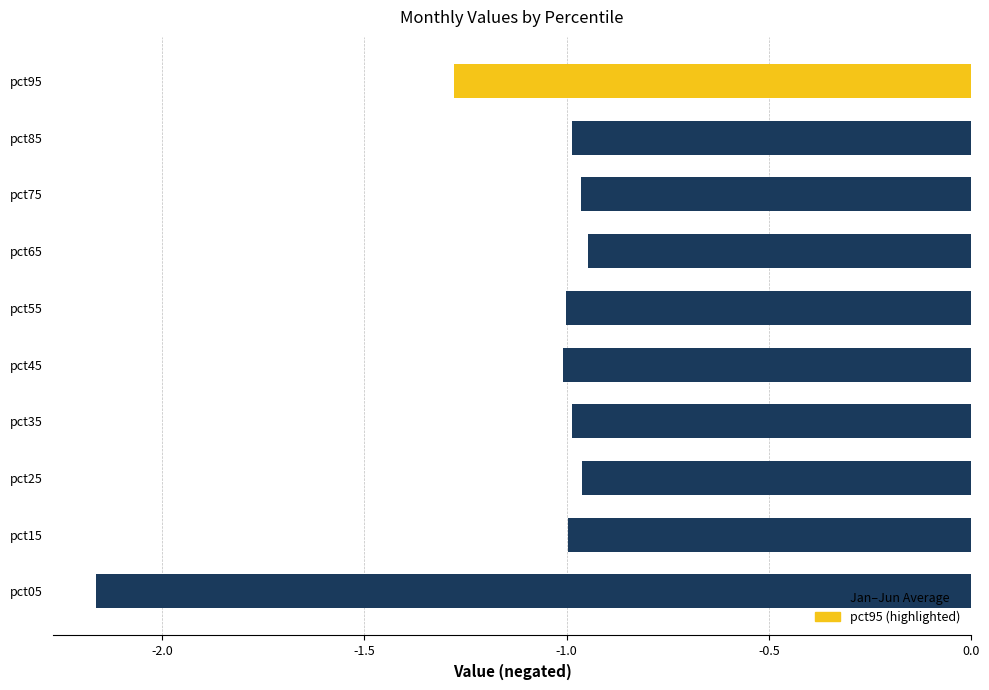

What is the difference between the second highest and second lowest values?

0.3